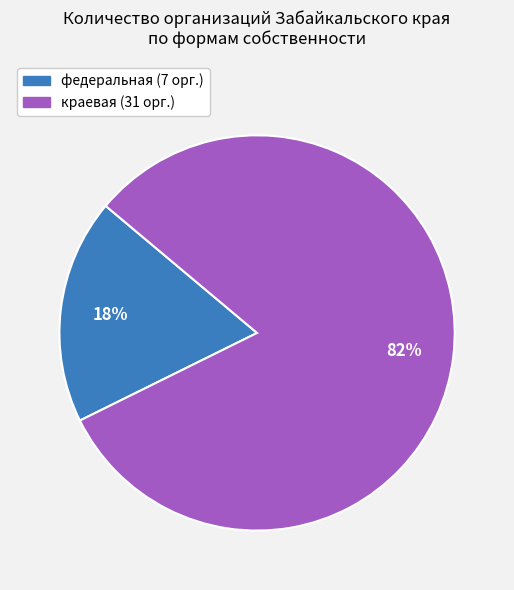

Is there a majority slice in this chart?

Yes